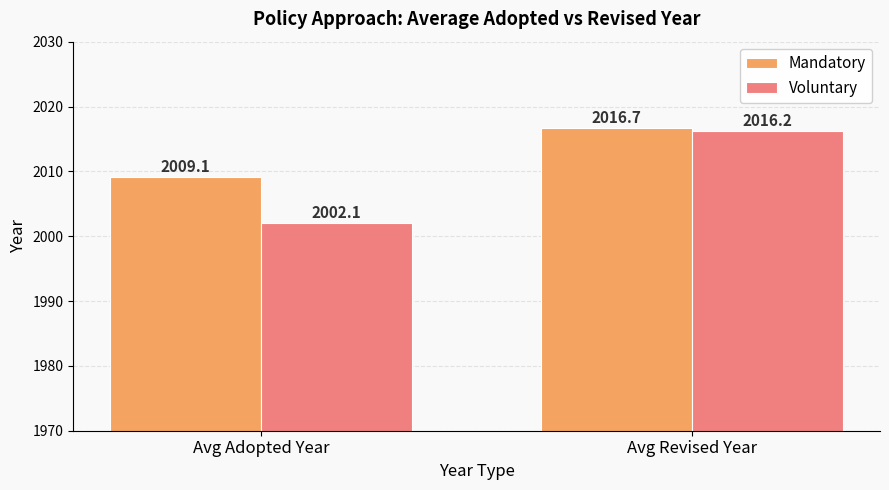

The value of Mandatory at Avg Revised Year is 3458.0. True or false?

False